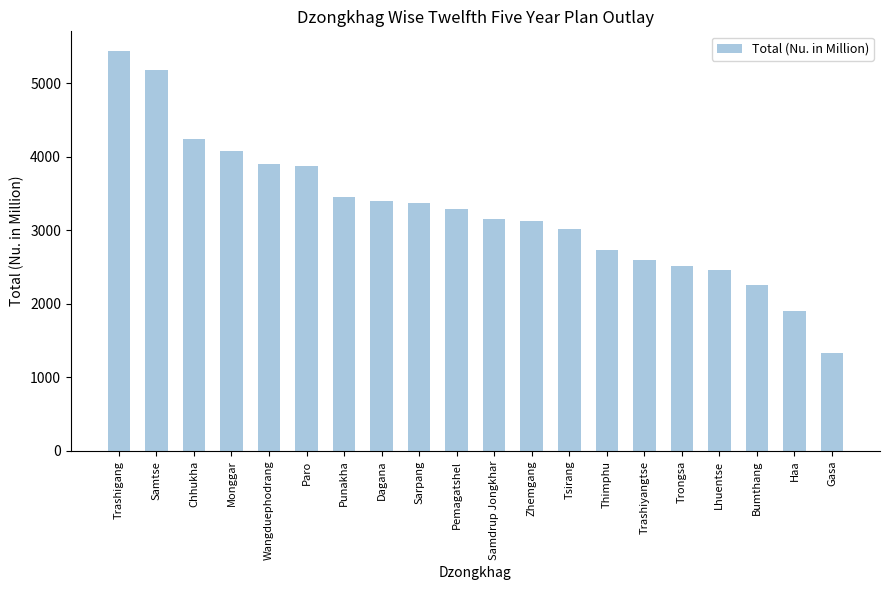

At which category does the chart reach its peak across all series?

Trashigang